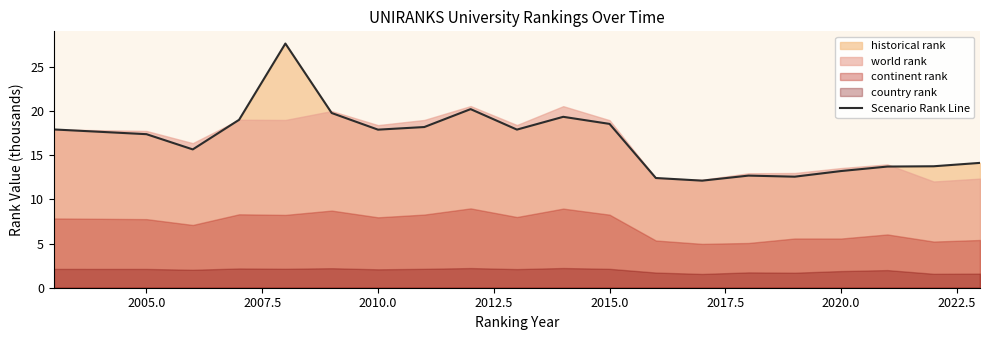

What is the maximum value for Scenario Rank Line?

27.6